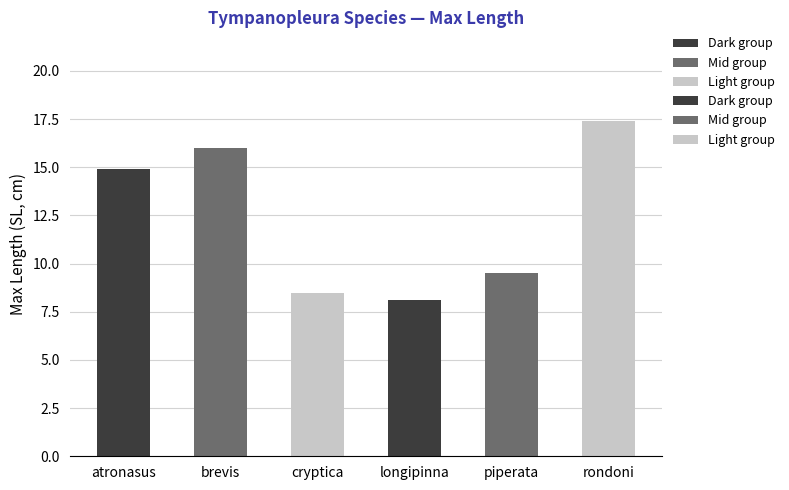

What is the difference between the second highest and minimum values?

7.9